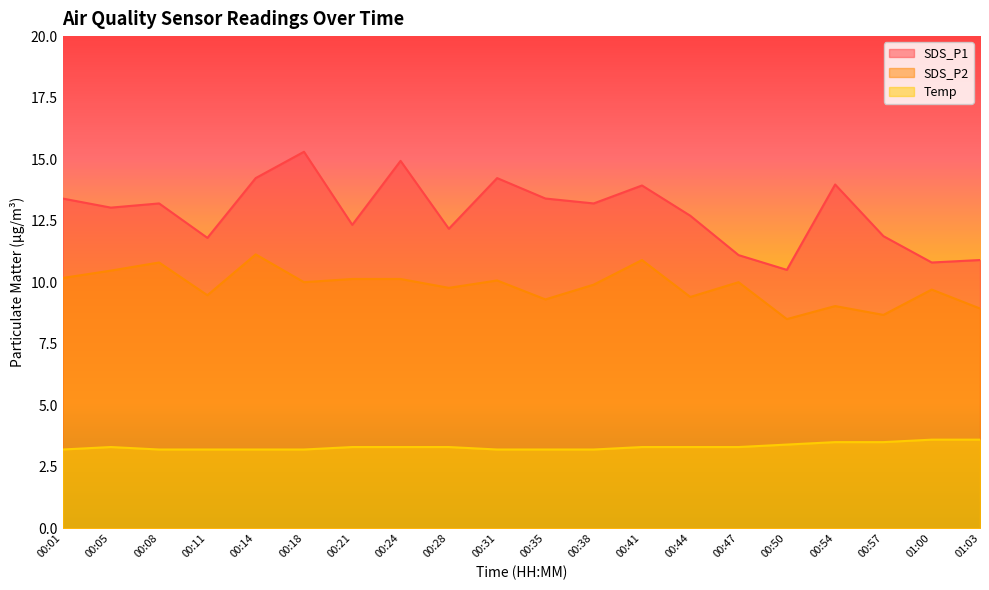

How many values in the SDS_P2 series exceed 10?

8